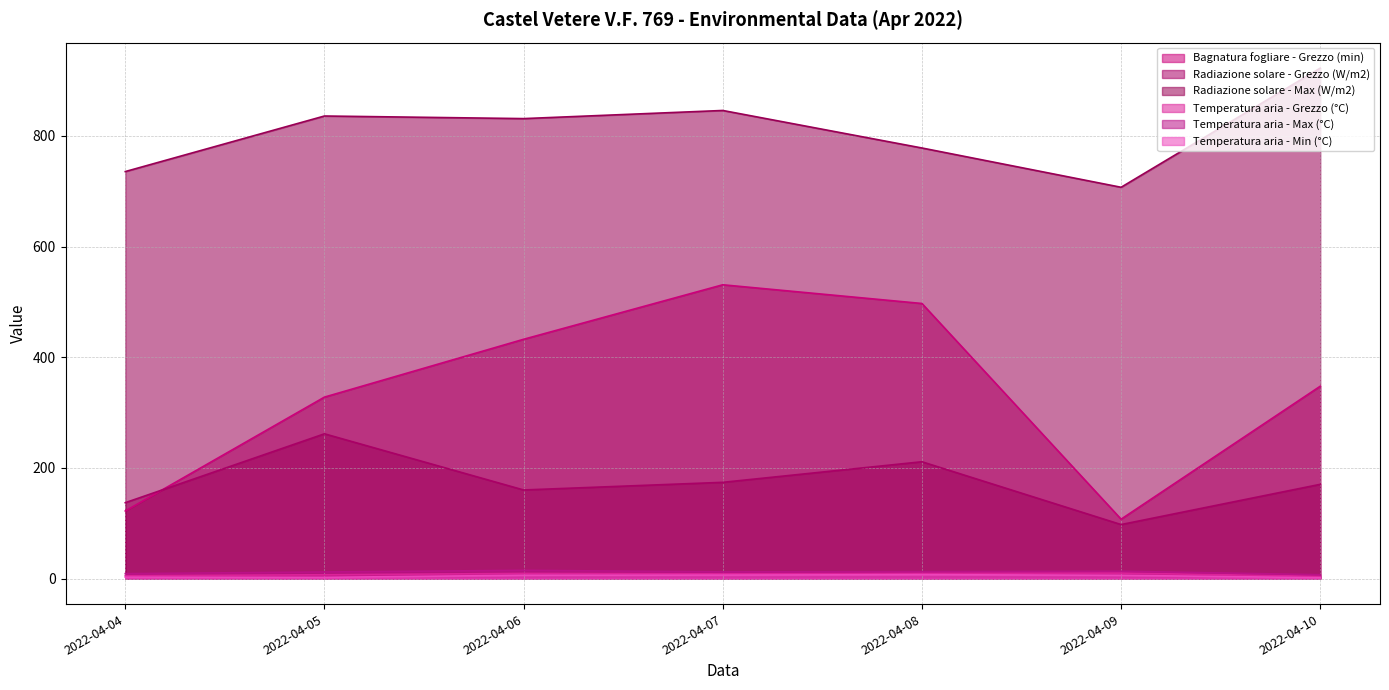

Does the chart have visible grid lines?

Yes